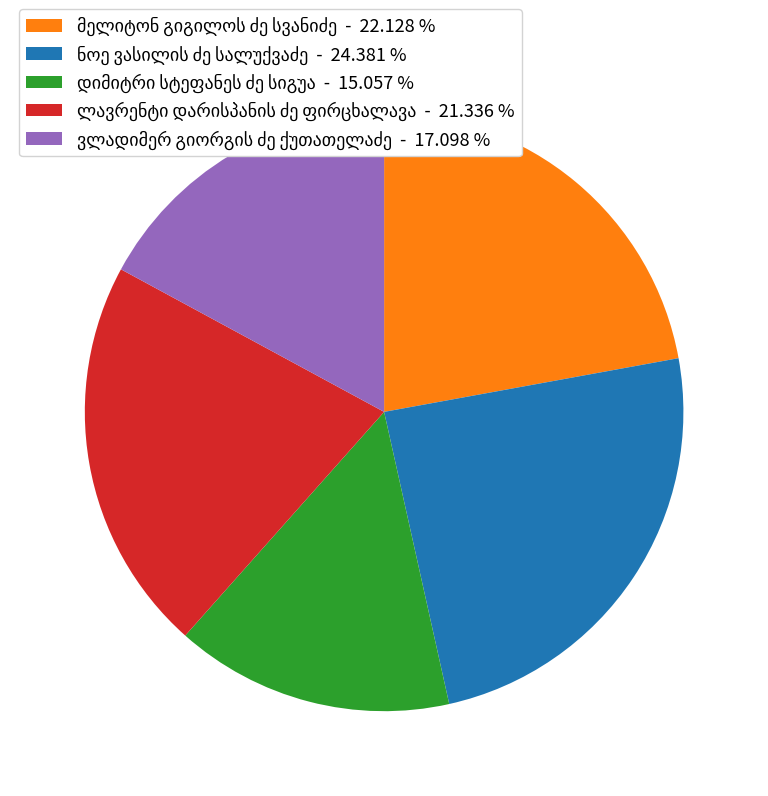

Is there a majority slice in this chart?

No